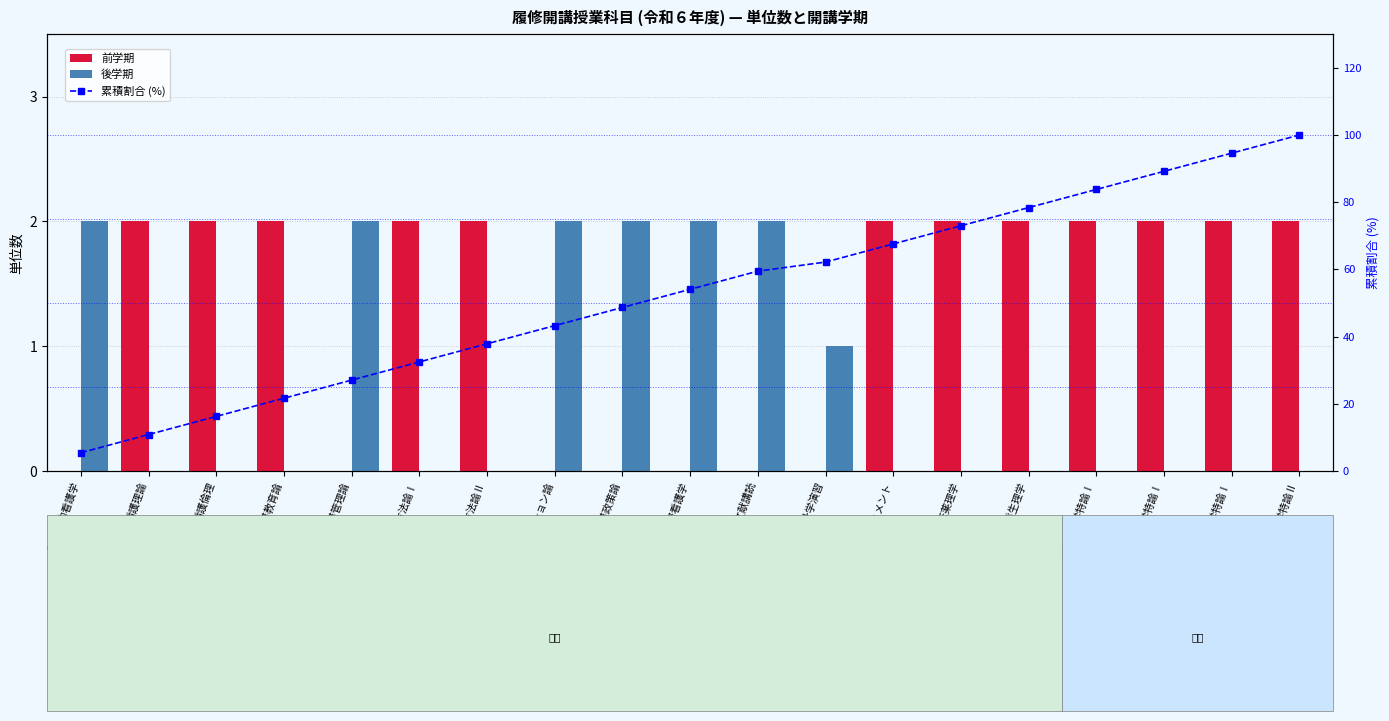

True or false: 累積割合 (%) has a value of 62.2 at 基礎統計学演習.

True